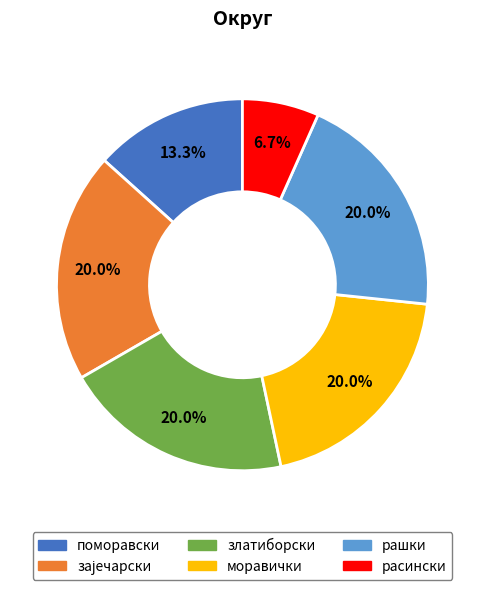

What percentage is the моравички slice, to the nearest percent?

20%